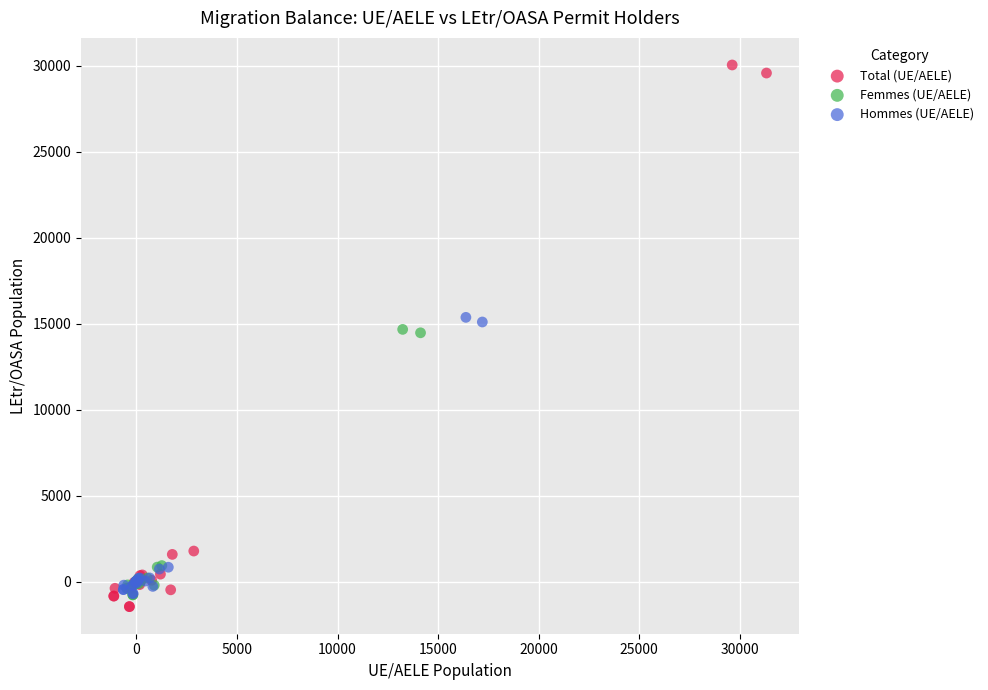

Which series has the widest spread of Y values?

Total (UE/AELE)